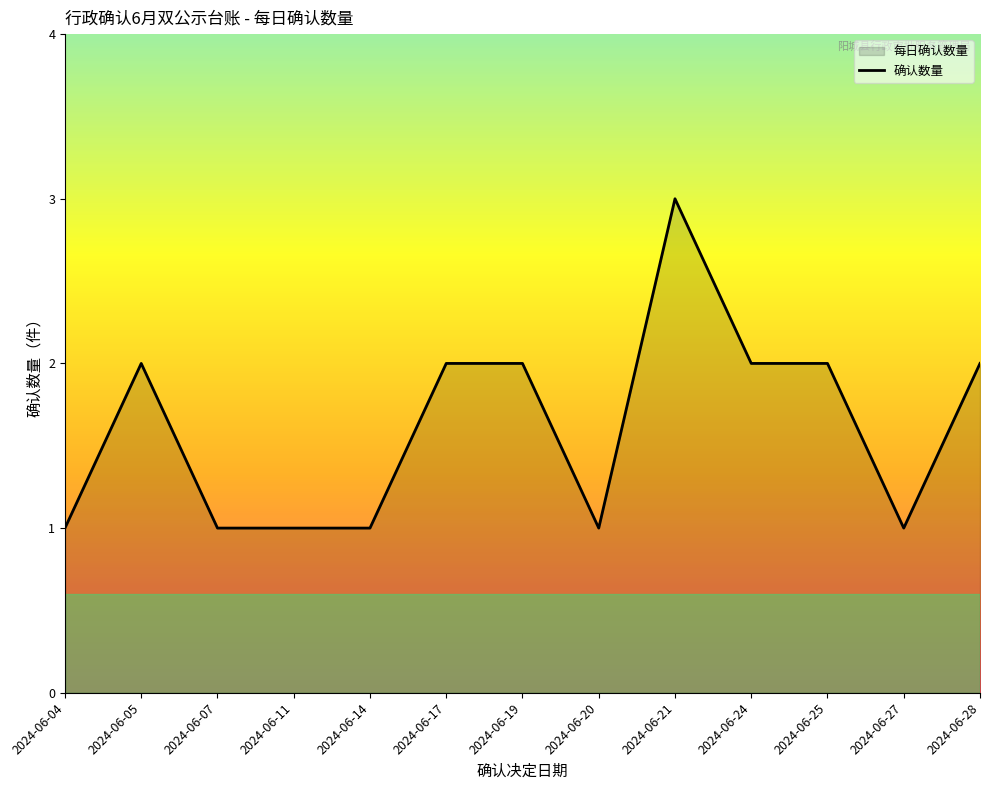

What is the change in value from 2024-06-20 to 2024-06-28?

+1